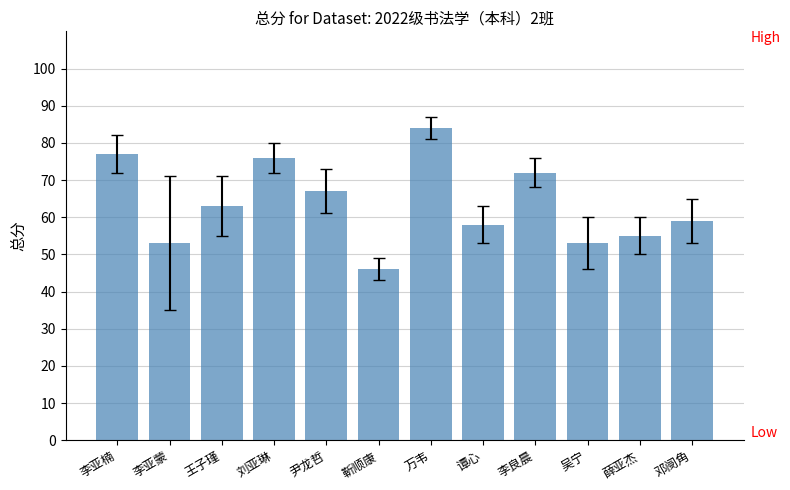

True or false: the data shows 63 at 王子瑾.

True